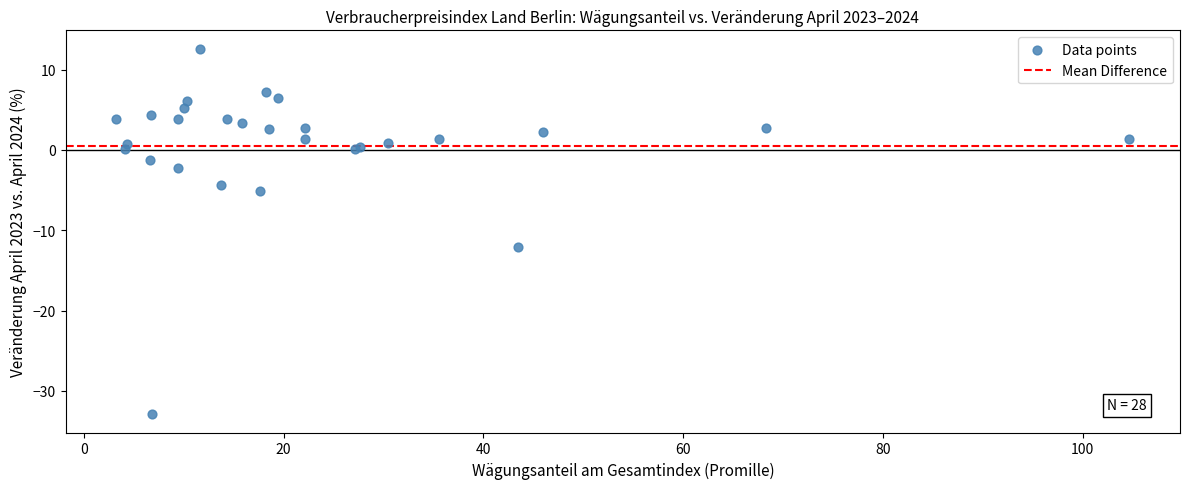

What Y value in the scatter plot is closest to -10?

-12.1